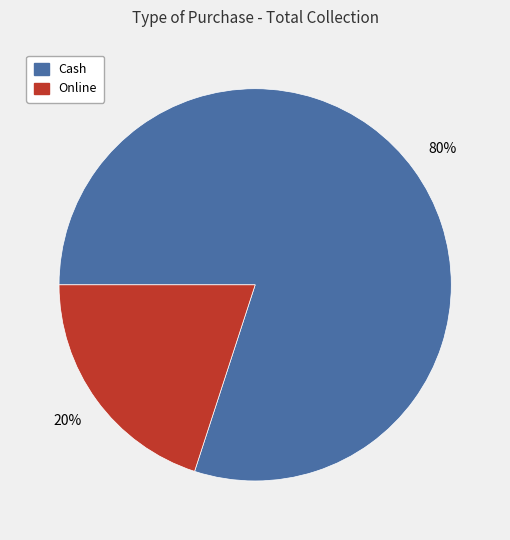

To the nearest percent, what is the difference between the largest and smallest slice percentages?

60%